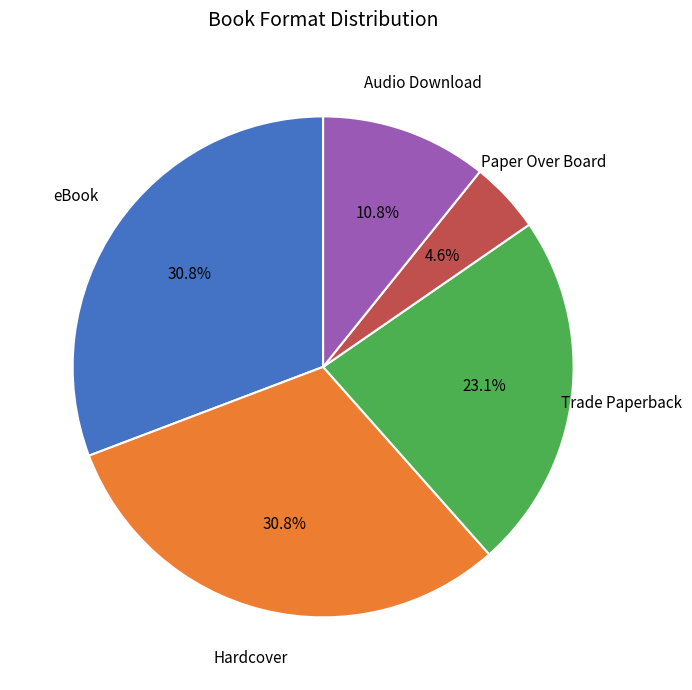

Does any single category account for the majority?

No